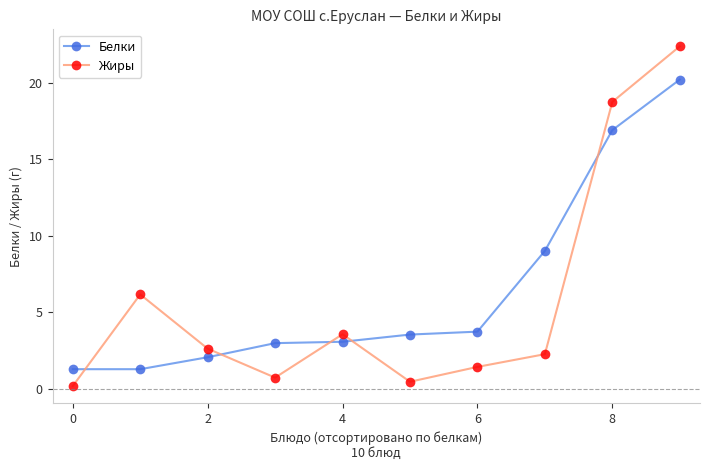

What is the highest value of the Жиры series?

22.4